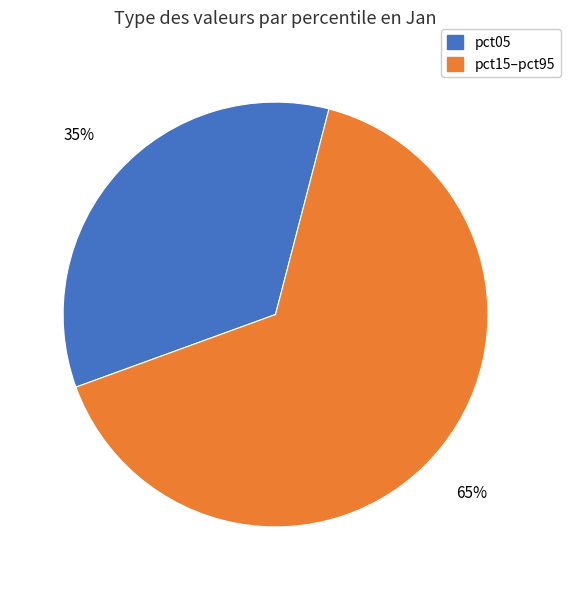

Is the sum of pct15–pct95 and pct05 greater than half?

Yes